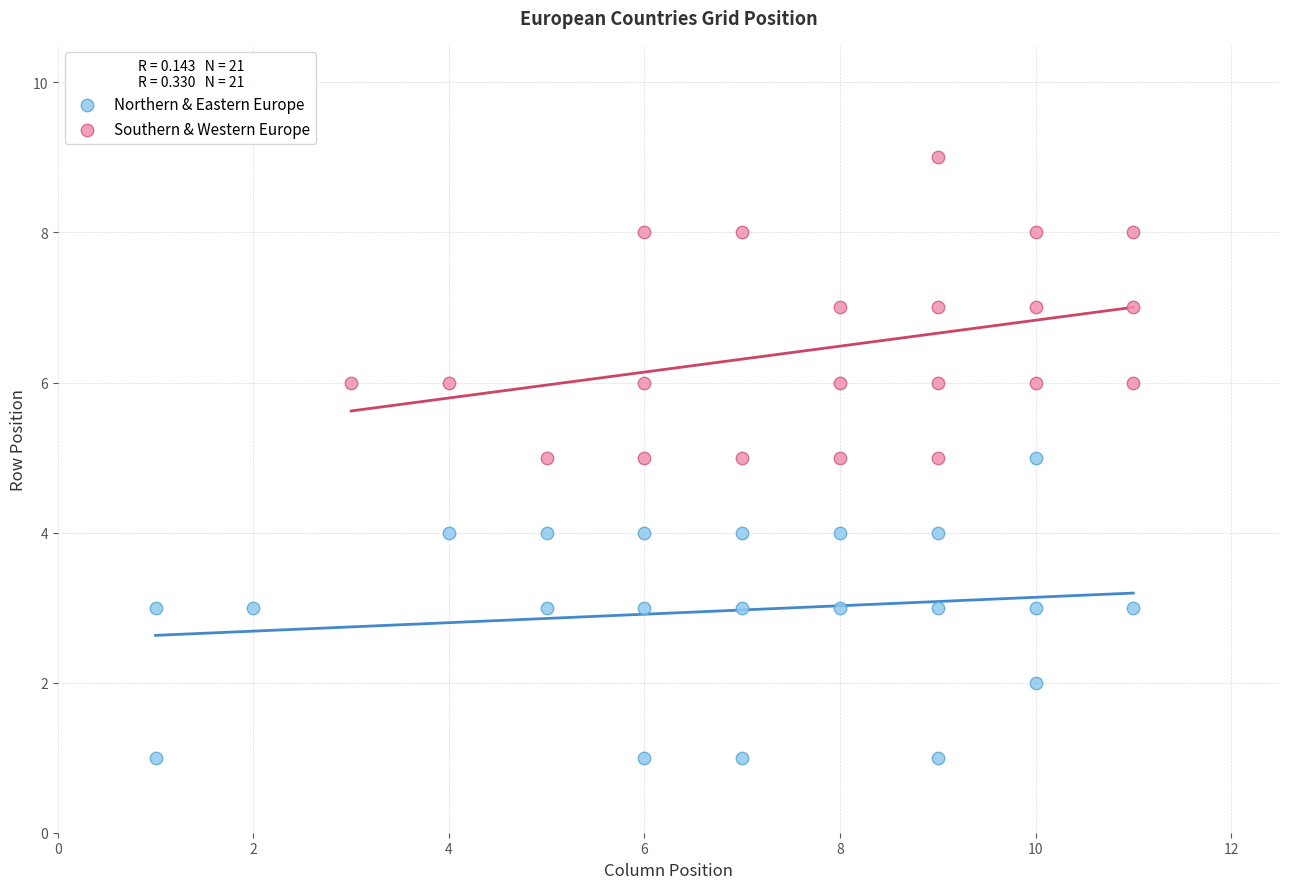

Which series contains the highest Y value?

Southern & Western Europe